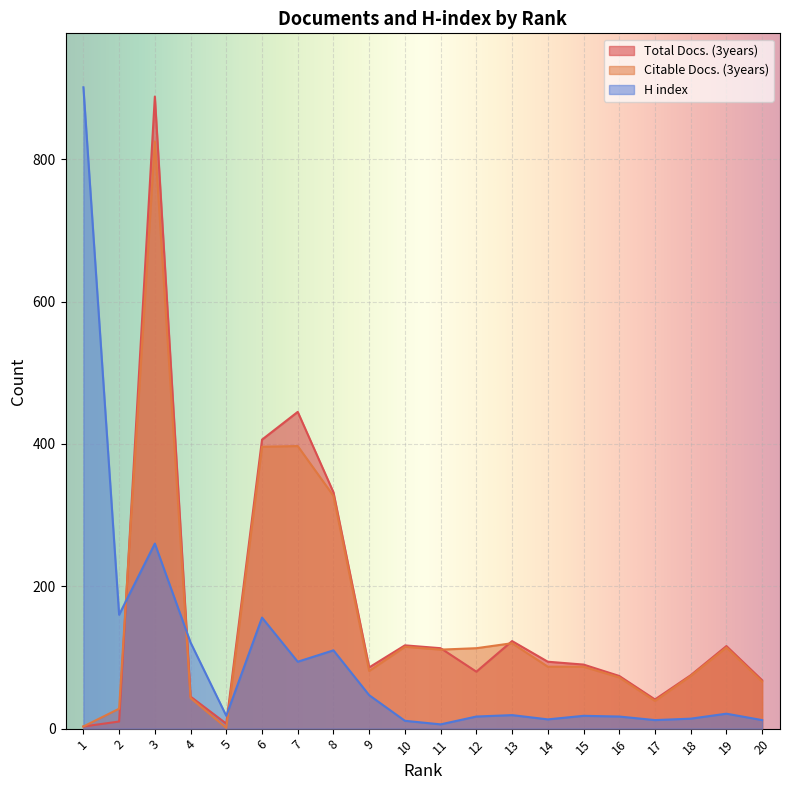

Read the Citable Docs. (3years) value at 10.

115